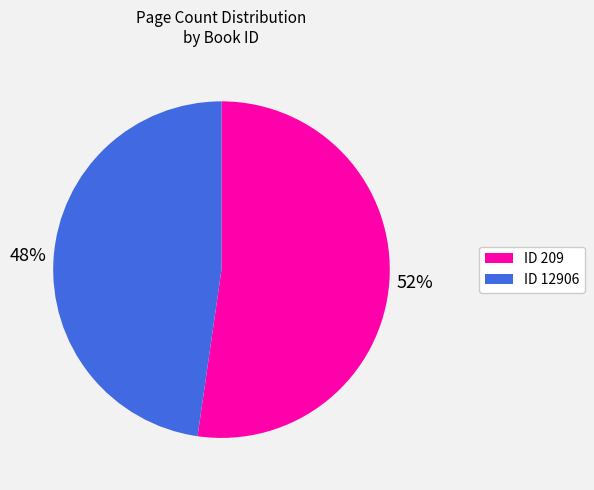

Is there any slice that represents more than half of the pie?

Yes